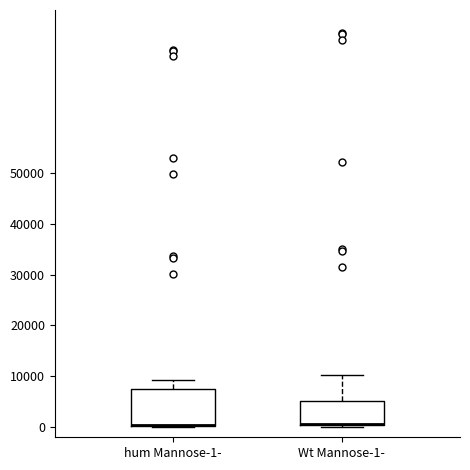

Which box is the tallest, from its lower edge to its upper edge?

hum Mannose-1-